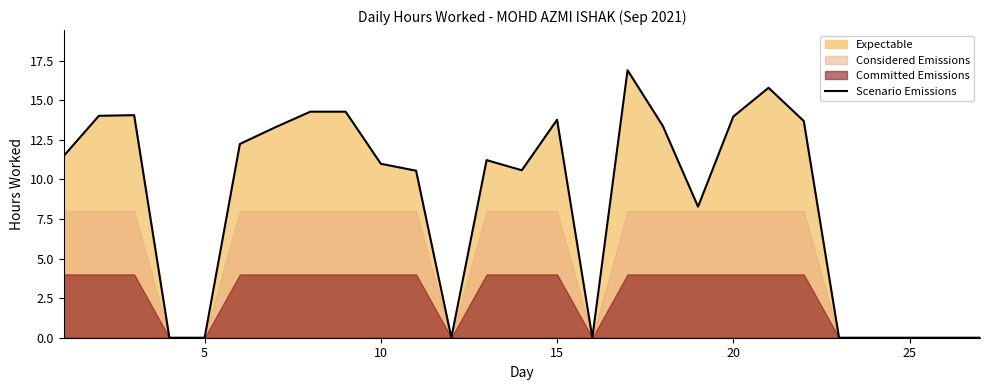

How many values are below 11?

13